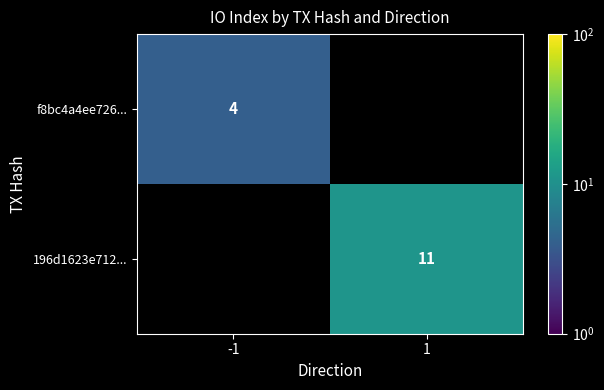

Which label corresponds to the smallest value in the chart?

-1